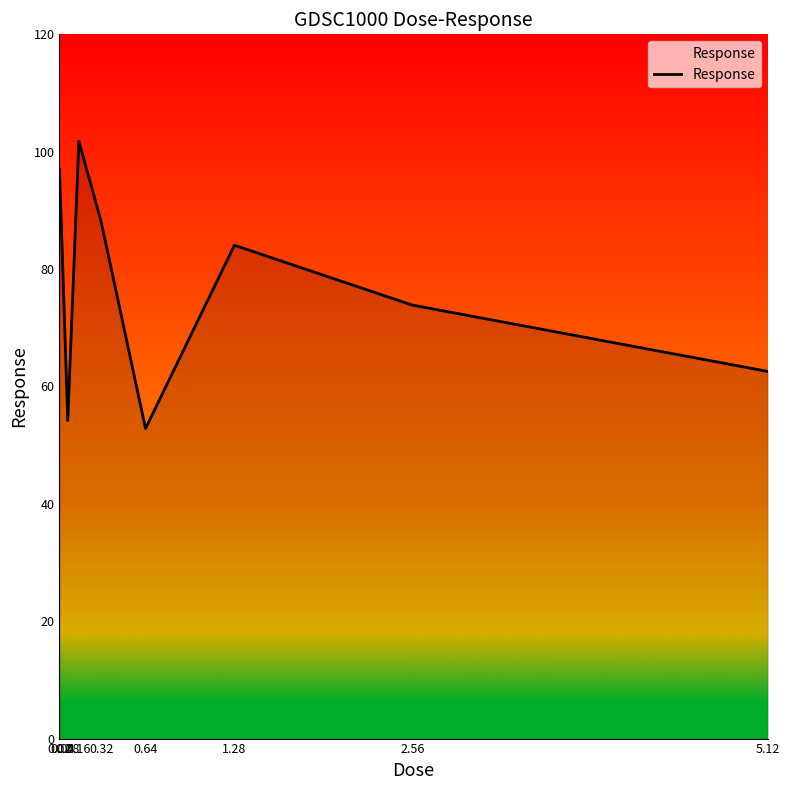

True or false: the data shows 83.3 at 0.04.

True